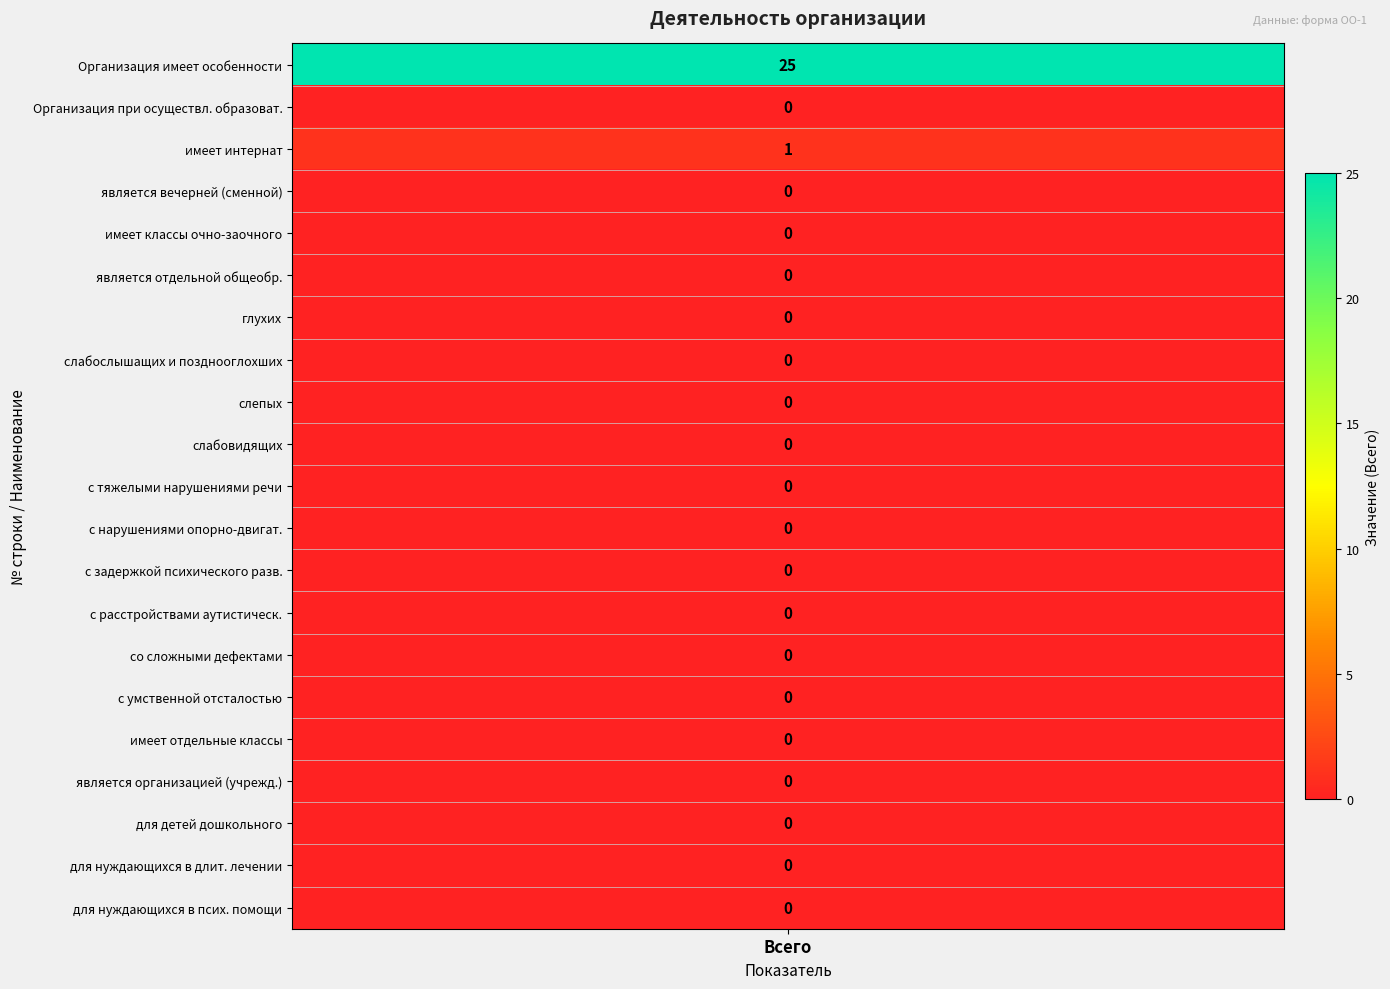

True or false: the data shows 34 at 1.

False